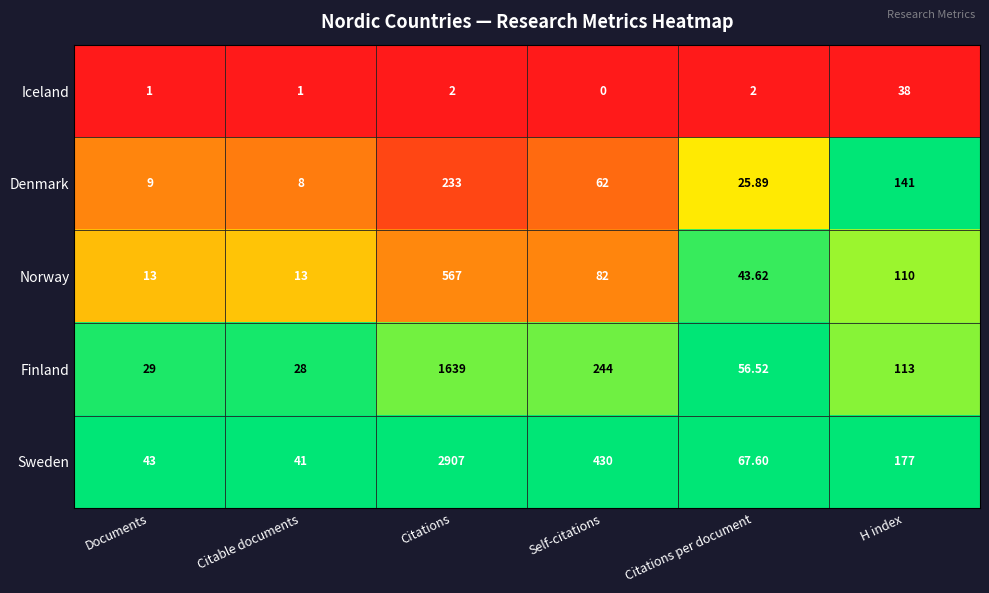

Rank the series at H index from lowest to highest value.

Iceland, Norway, Finland, Denmark, Sweden